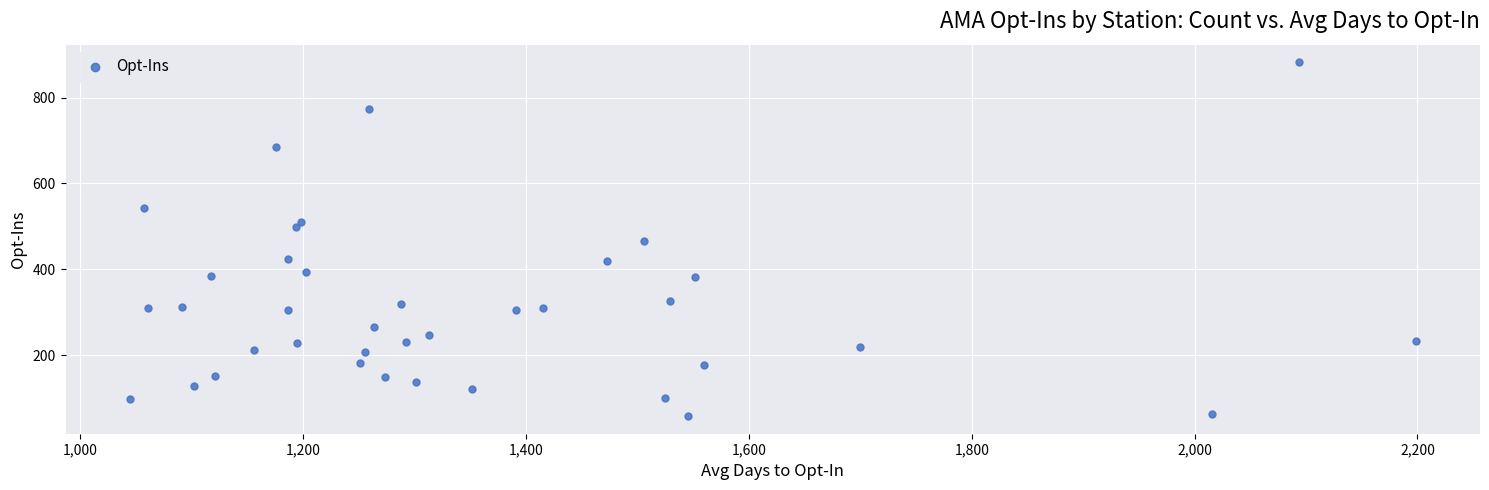

What is the range of Y values (max minus min)?

824